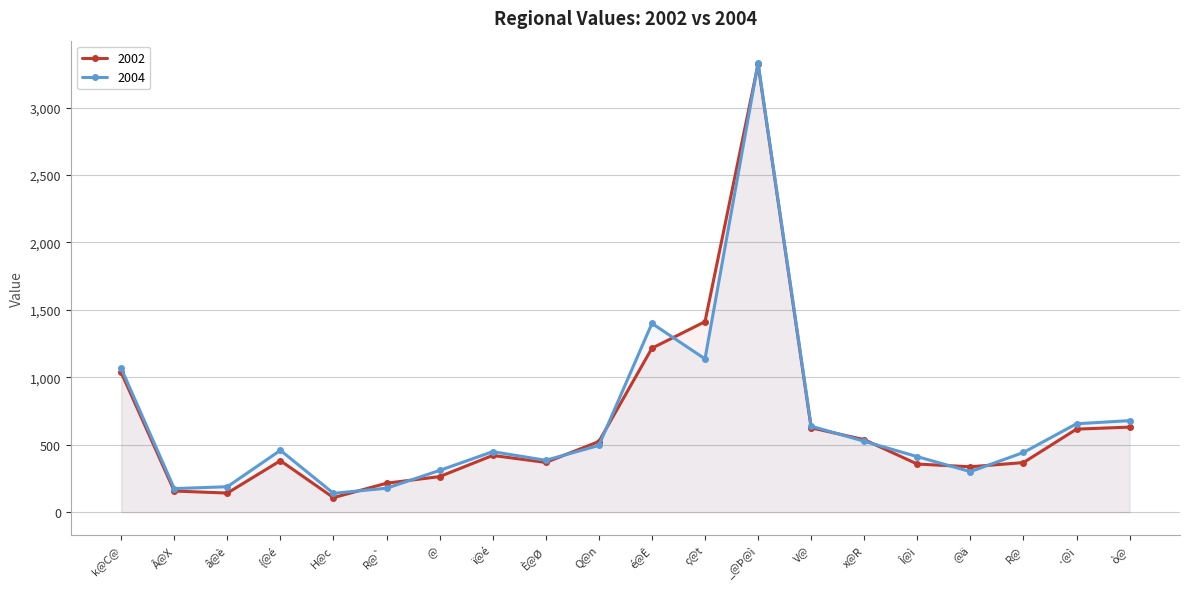

True or false: 2004 has more than 2 interior local peaks.

True